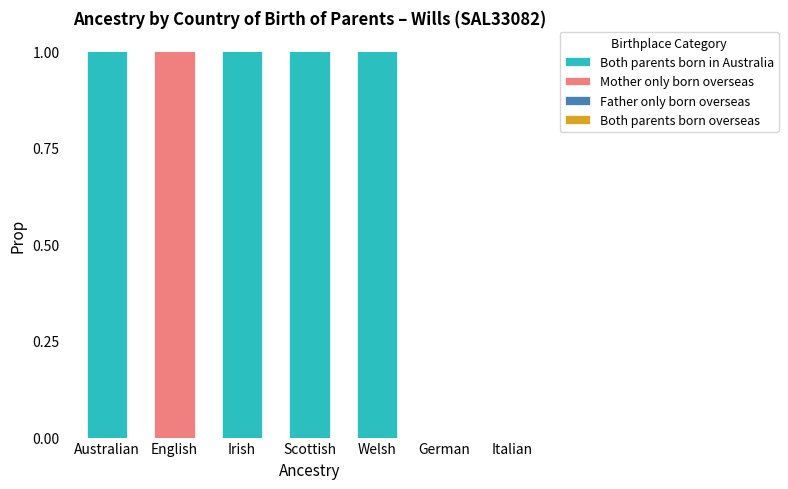

The value of Both parents born in Australia at German is 0. True or false?

True